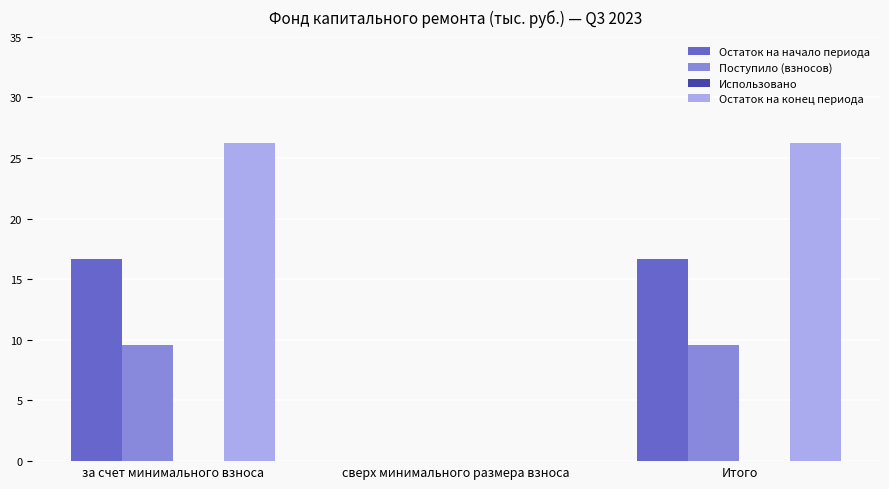

What is the maximum value shown in the chart?

26.2